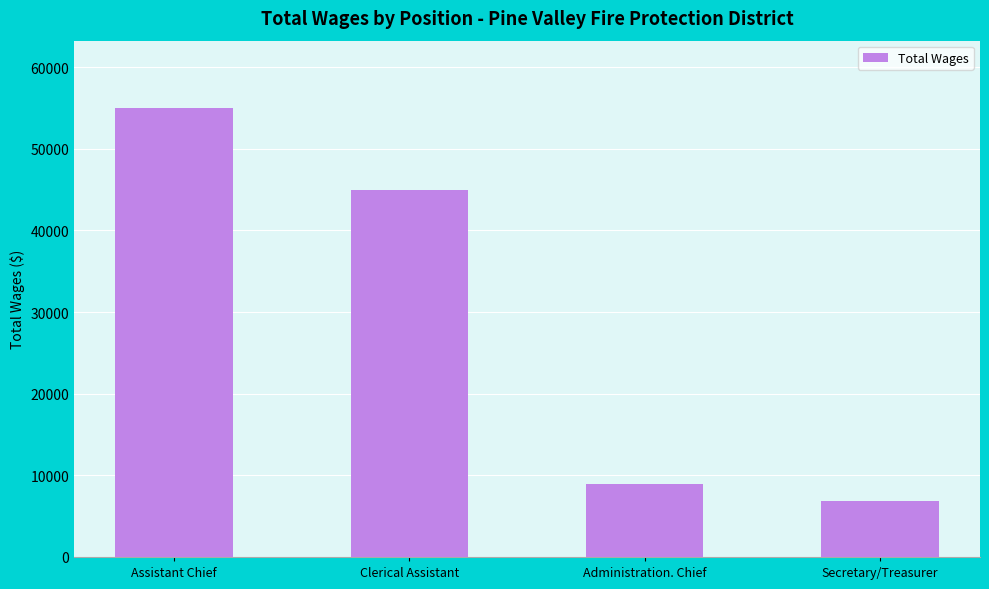

What is the sum of all values?

115800